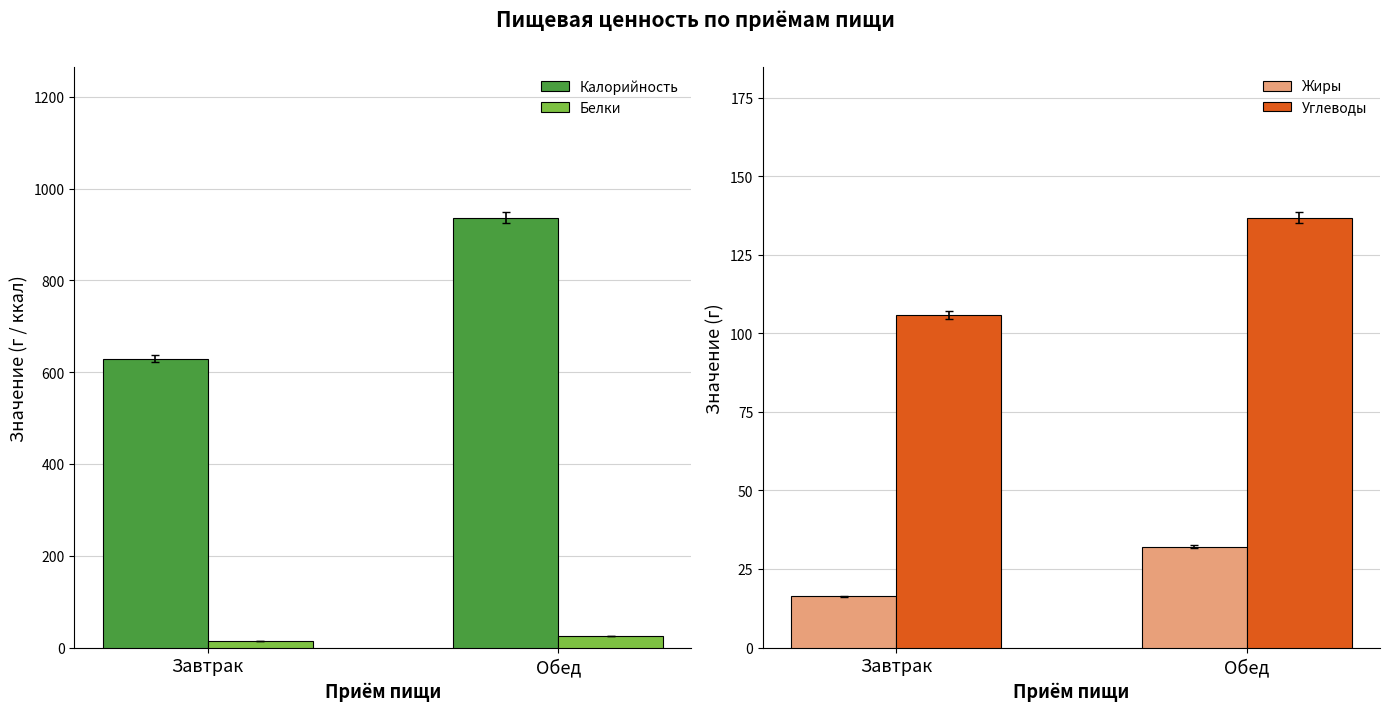

What is the difference between the Жиры values at Завтрак and Обед?

15.8